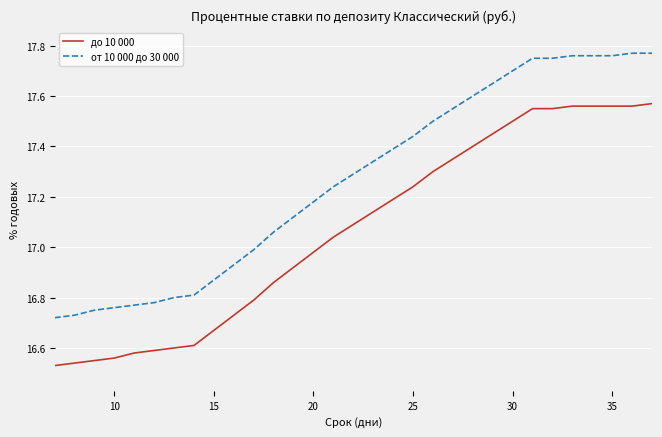

List the series in order of their overall mean, highest first.

от 10 000 до 30 000, до 10 000